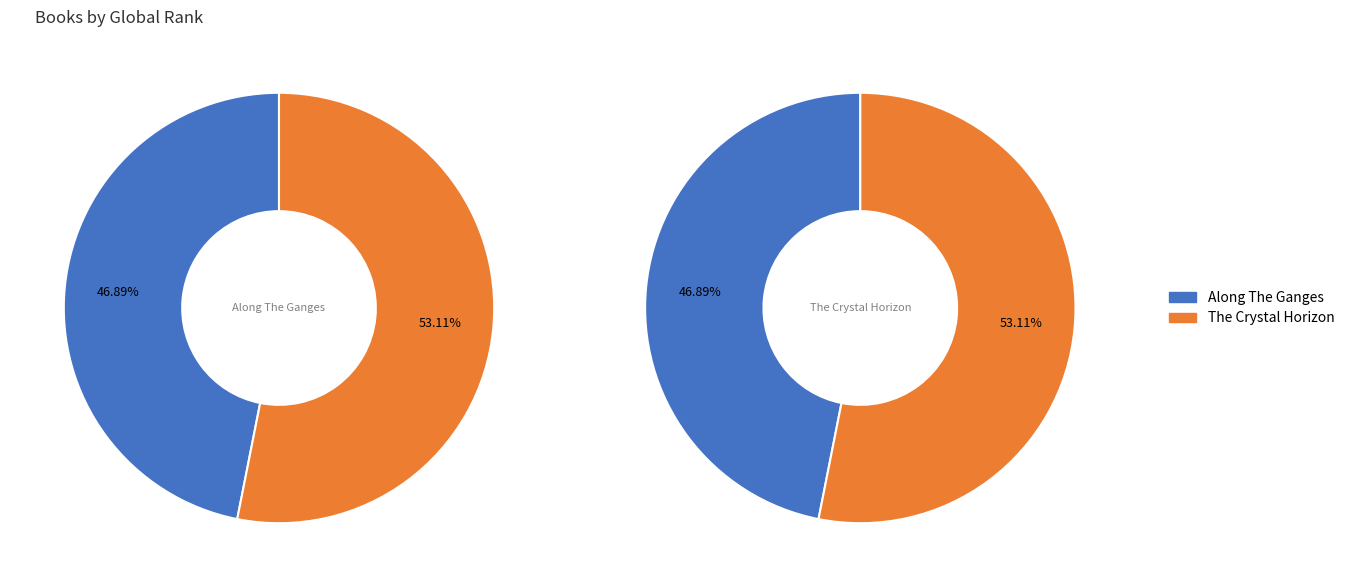

Do The Crystal Horizon and Along The Ganges together represent more than half of the pie?

Yes